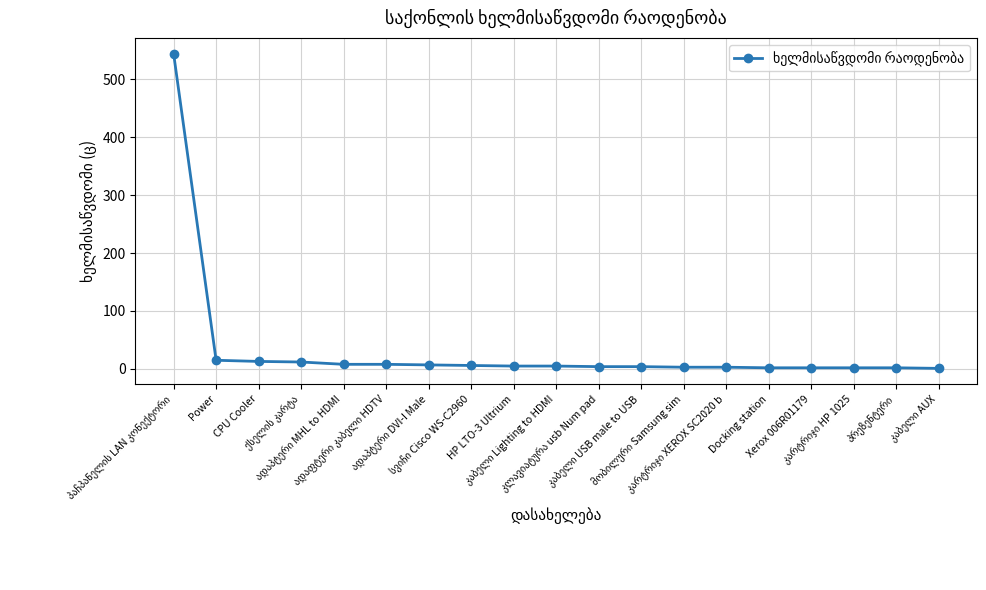

What is the maximum value shown in the chart?

544